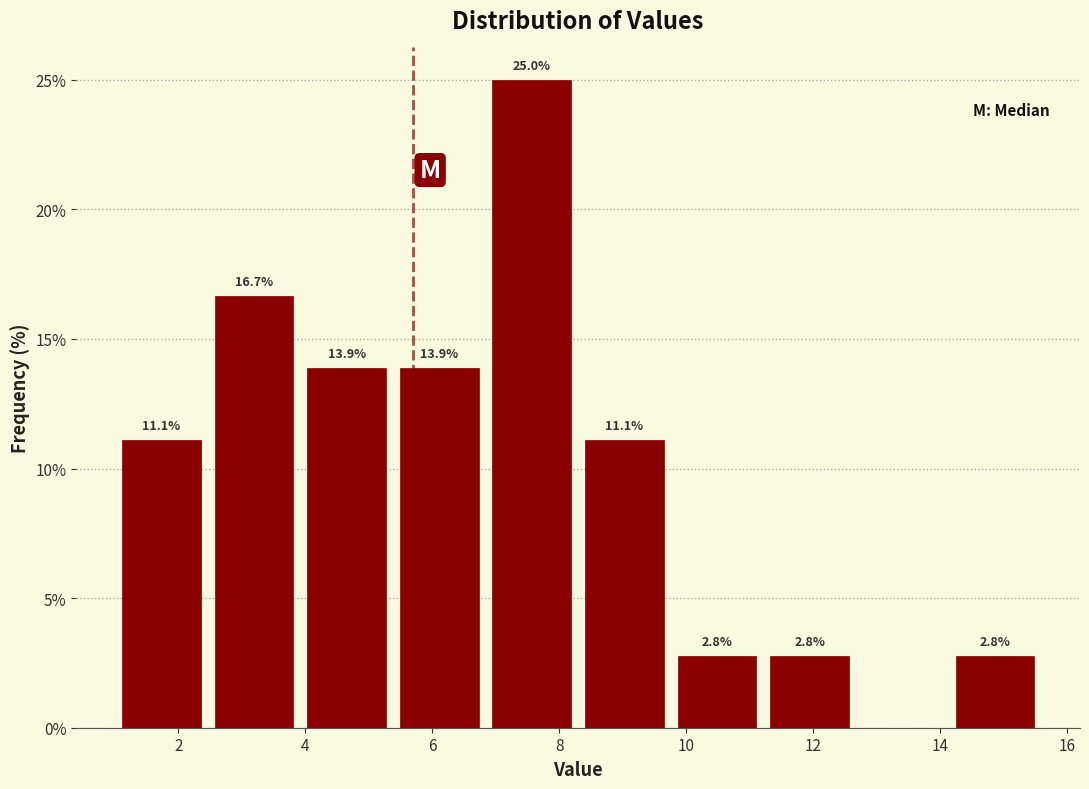

Over which range of the x-axis is the bar tallest?

6.84 to 8.30